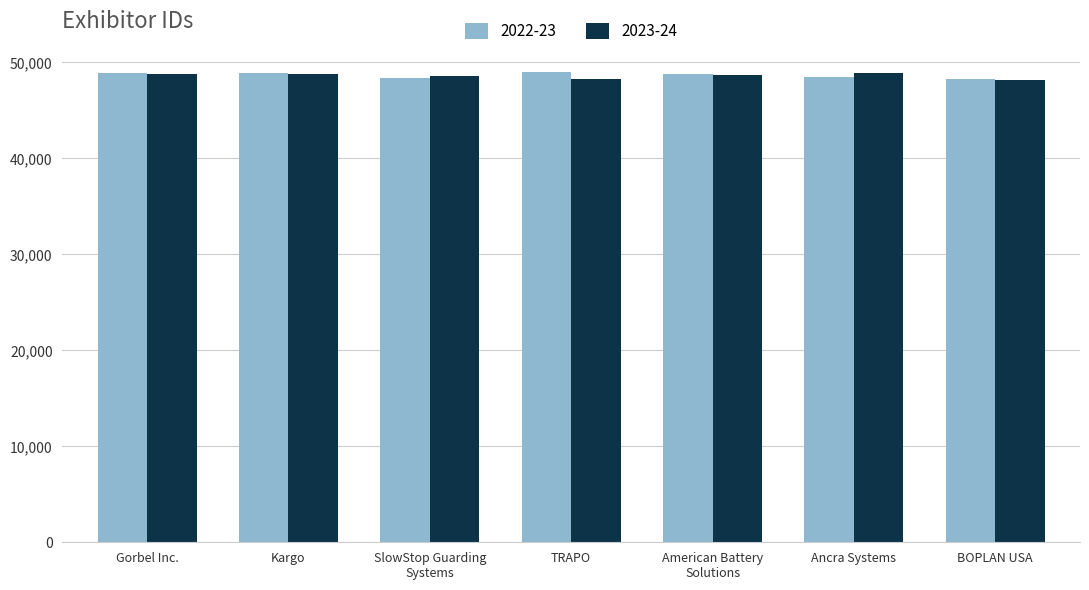

Read the 2023-24 value at Gorbel Inc..

48809